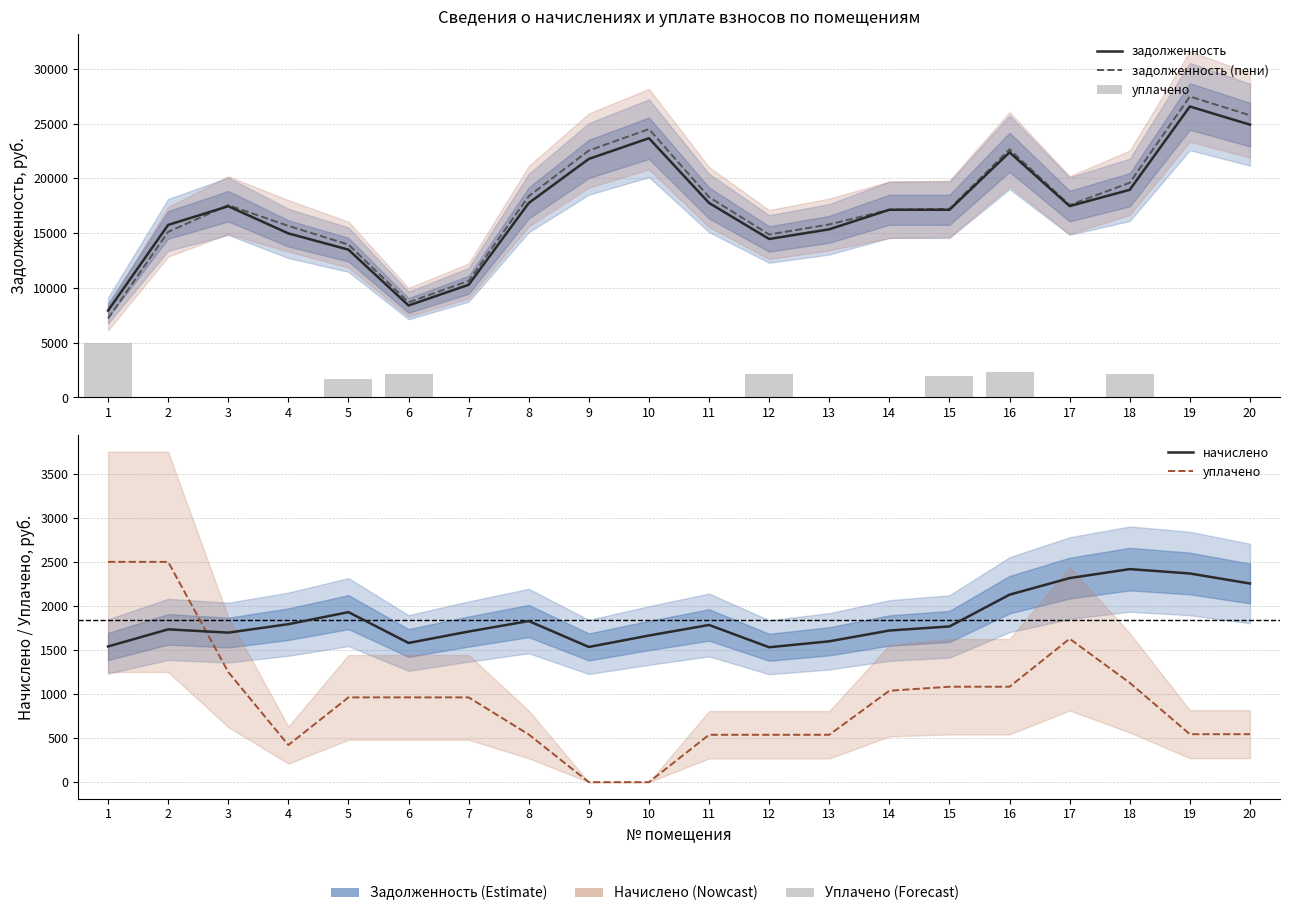

What is the sum of the уплачено values at 14 and 4?

1458.5